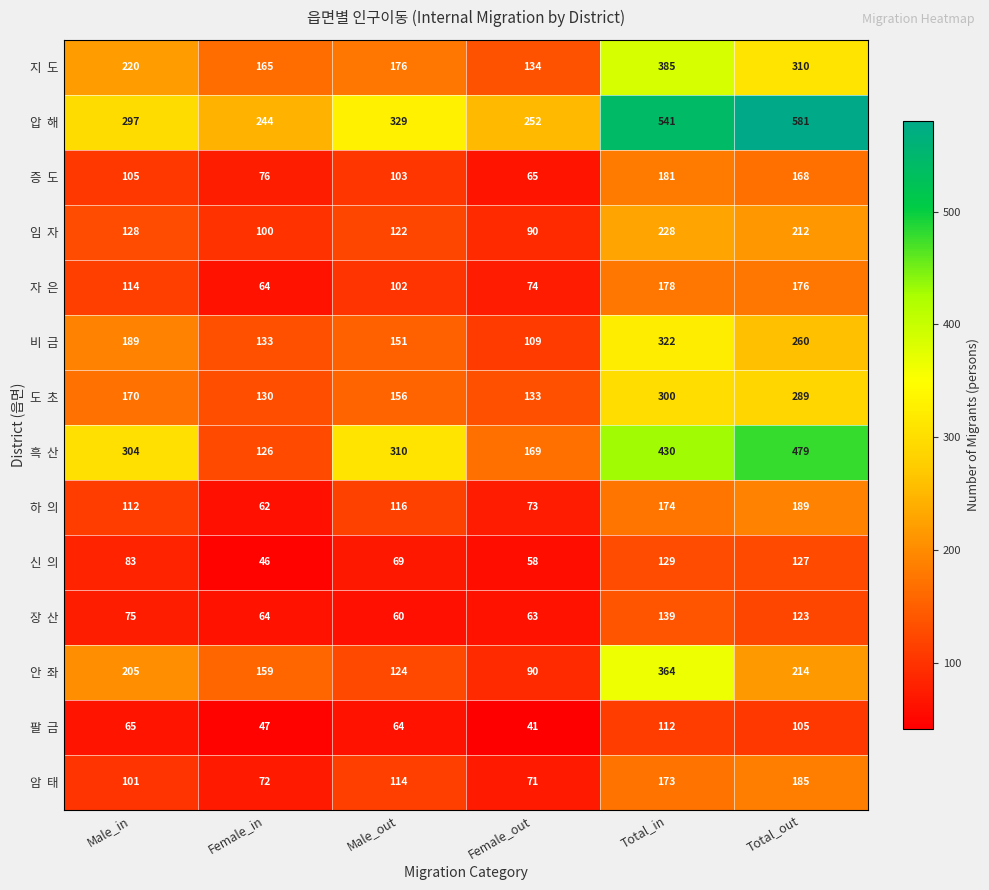

What is the difference between the highest and lowest values at Total_out?

476